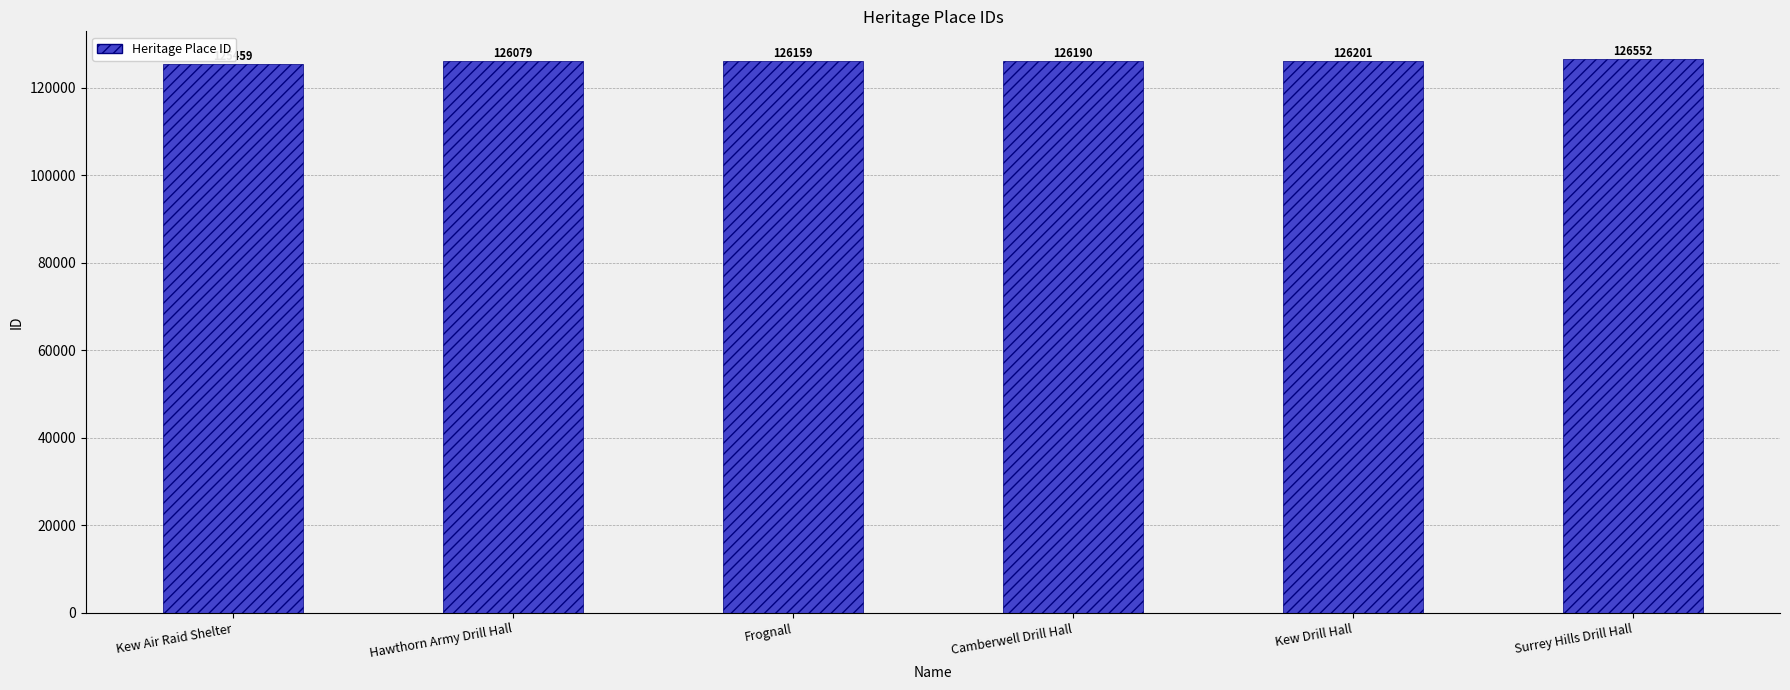

Rank the categories by value from highest to lowest.

Surrey Hills Drill Hall, Kew Drill Hall, Camberwell Drill Hall, Frognall, Hawthorn Army Drill Hall, Kew Air Raid Shelter